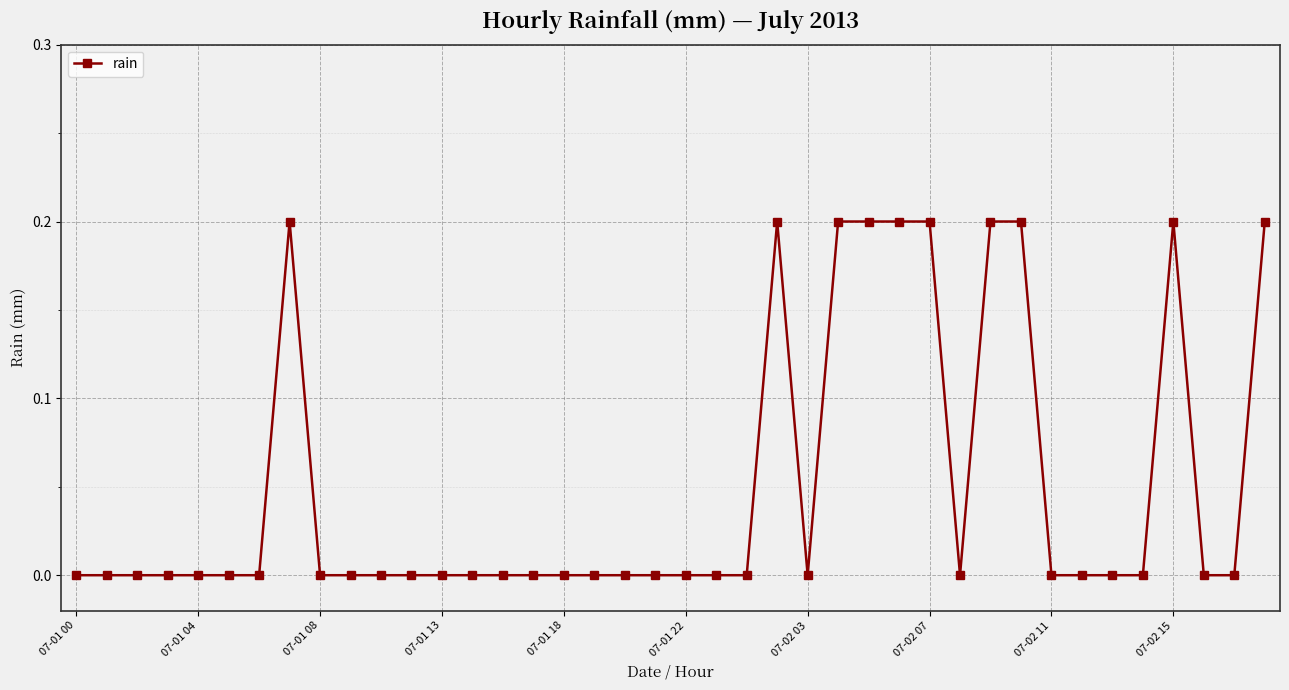

Is this an area chart (filled region under the line)?

No